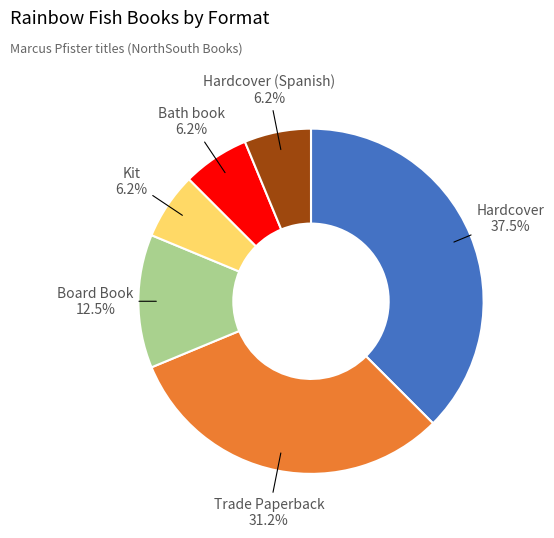

Is there a majority slice in this chart?

No